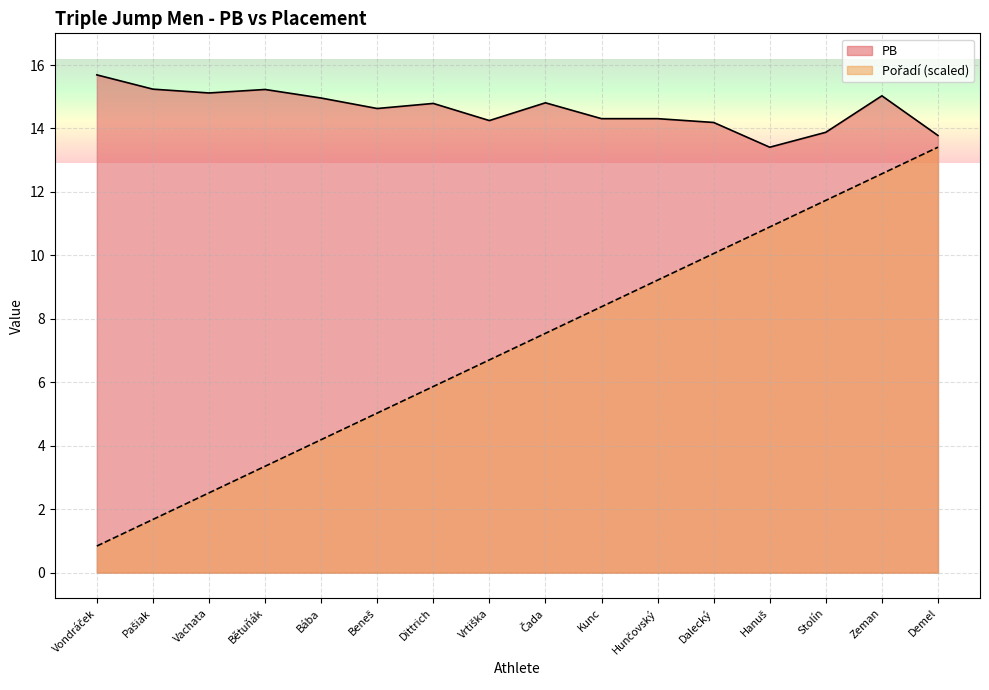

How many lines are shown in the chart?

2